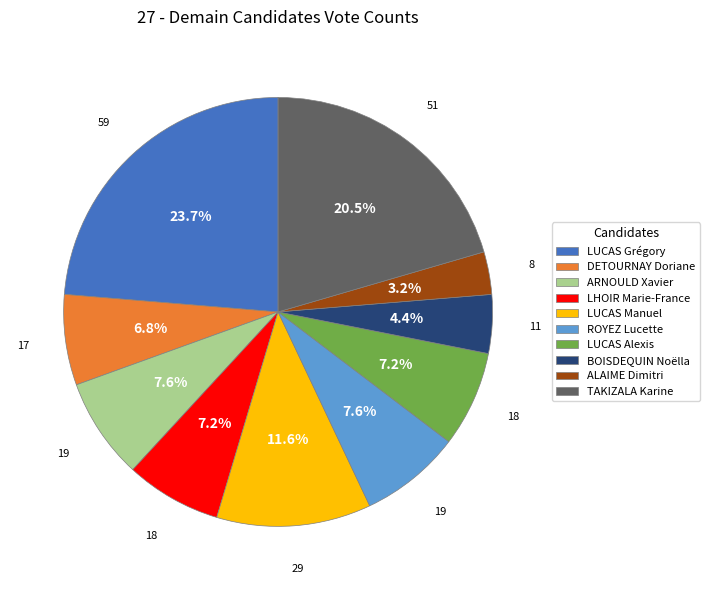

How many slices are in this pie chart?

10